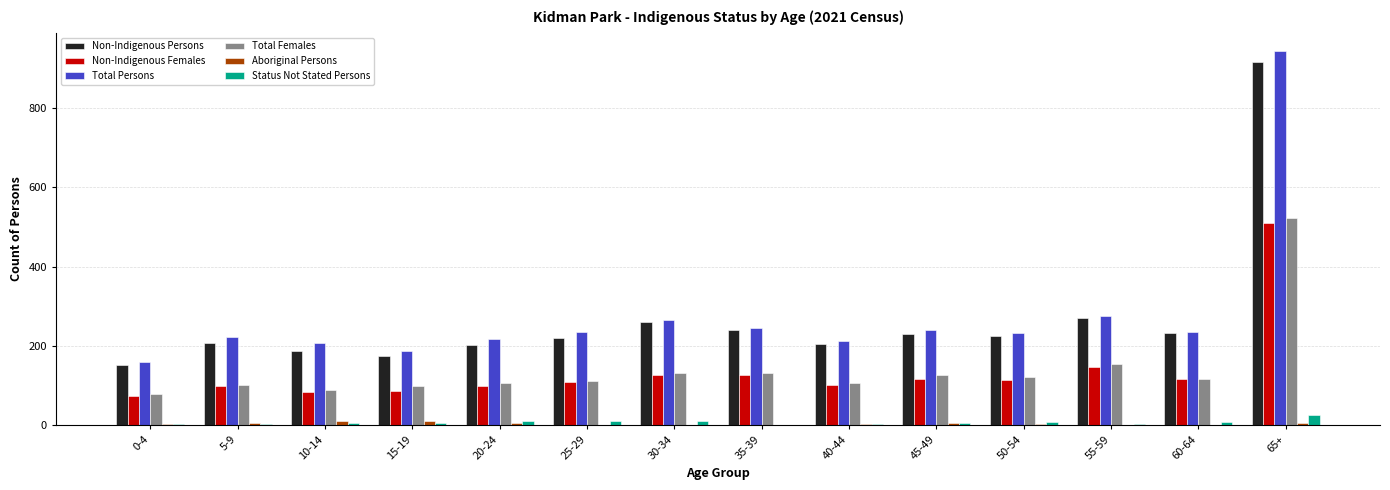

At which category is the sum across all series the highest?

65+